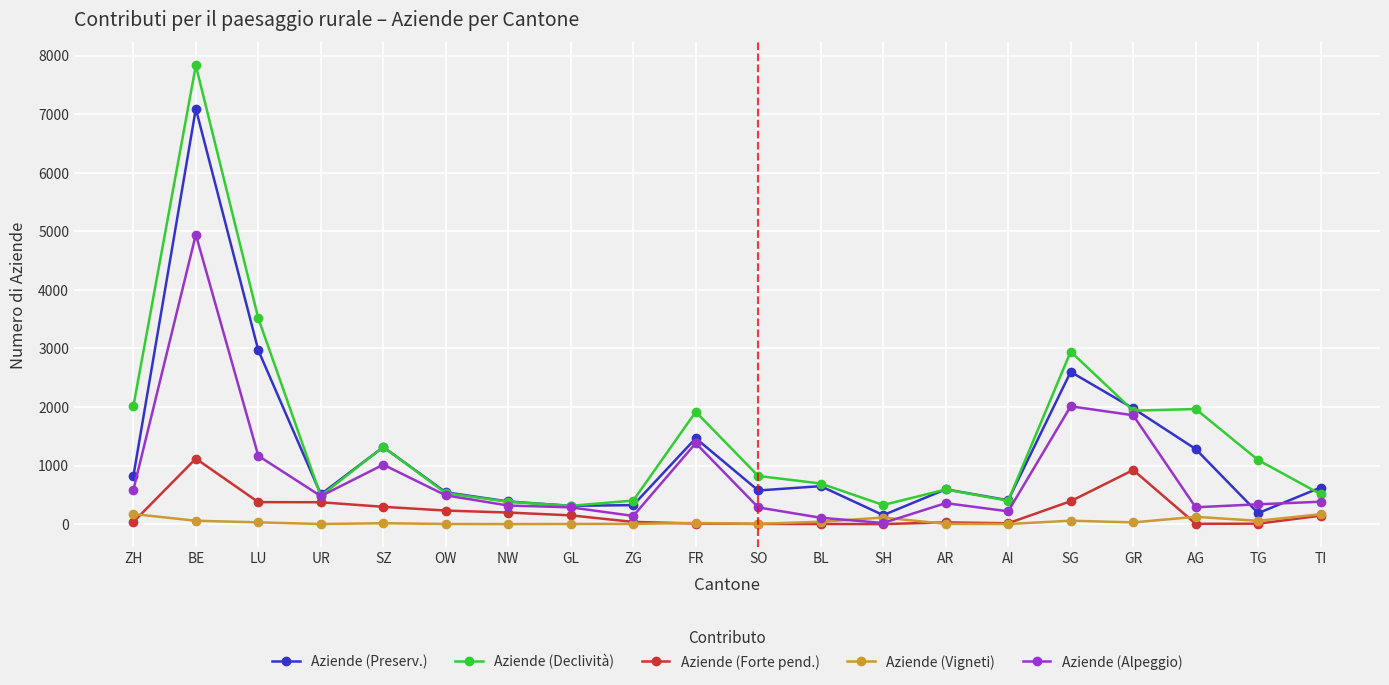

Which series has the widest spread of values?

Aziende (Declività)